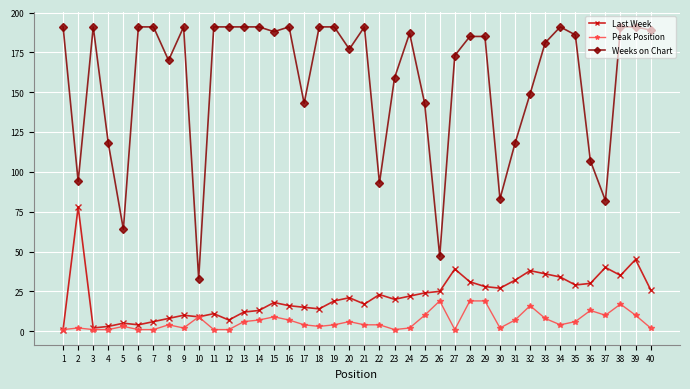

The Last Week series shows 34 at 34. True or false?

True